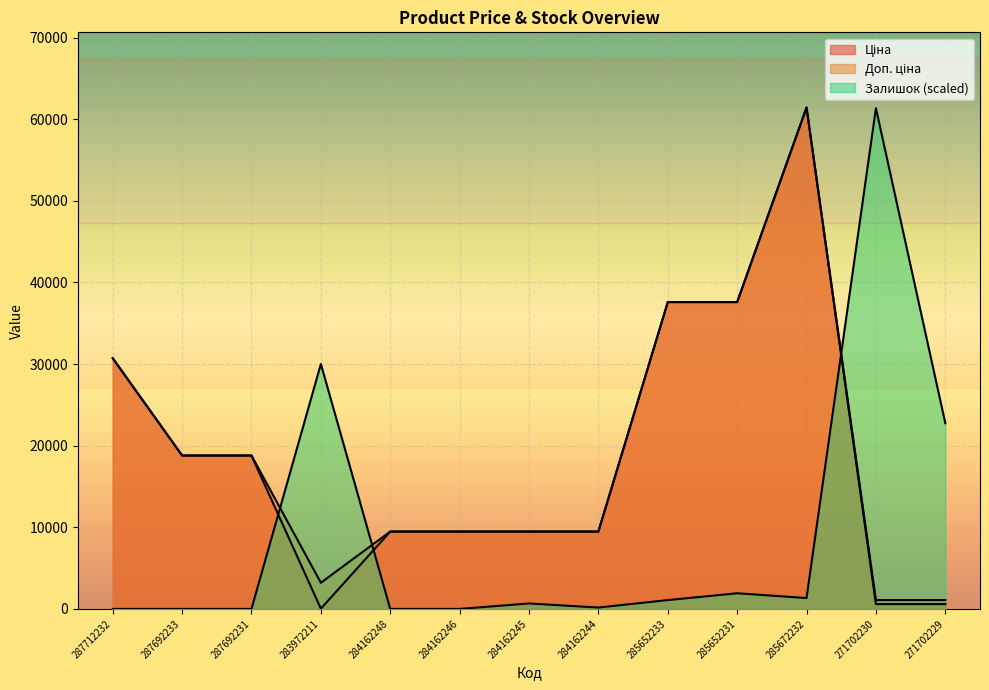

The Ціна series shows 9480.1 at 284162248. True or false?

True